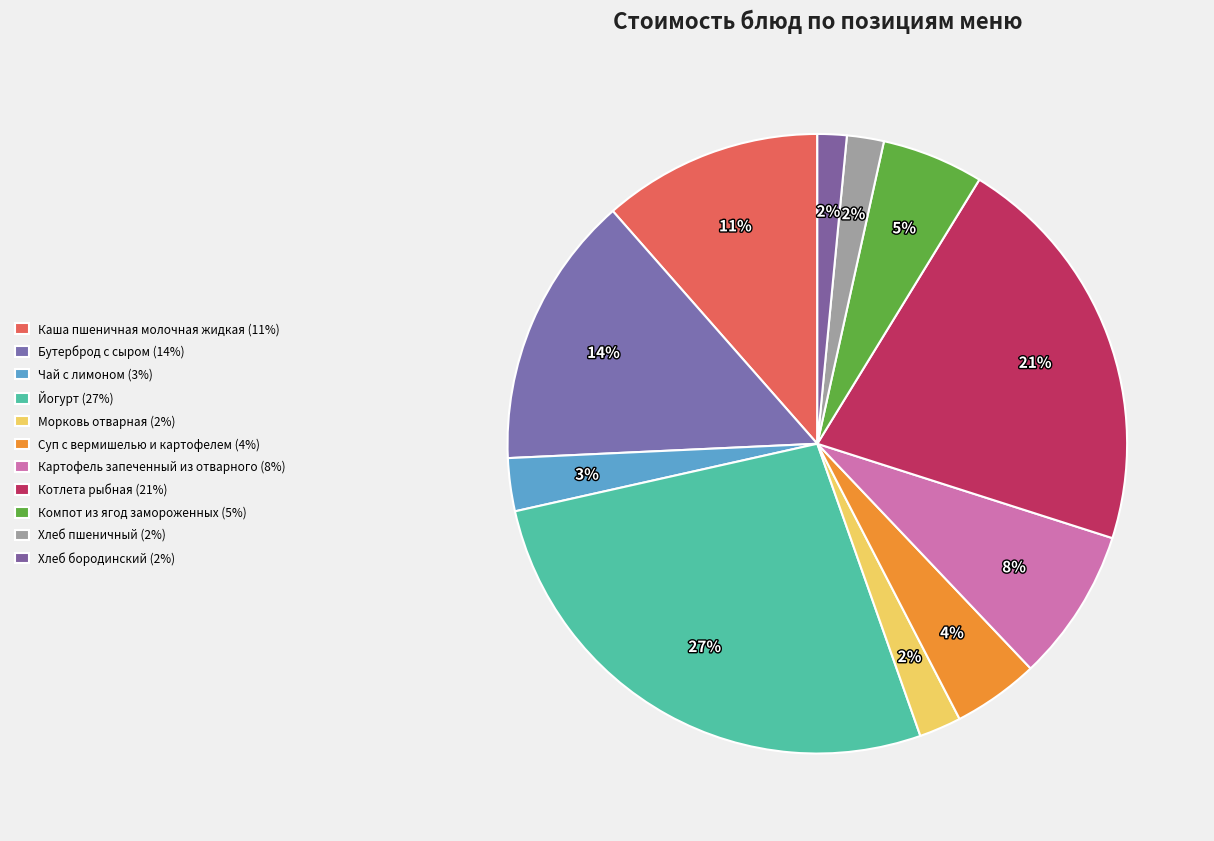

Count the number of slices in the pie.

11